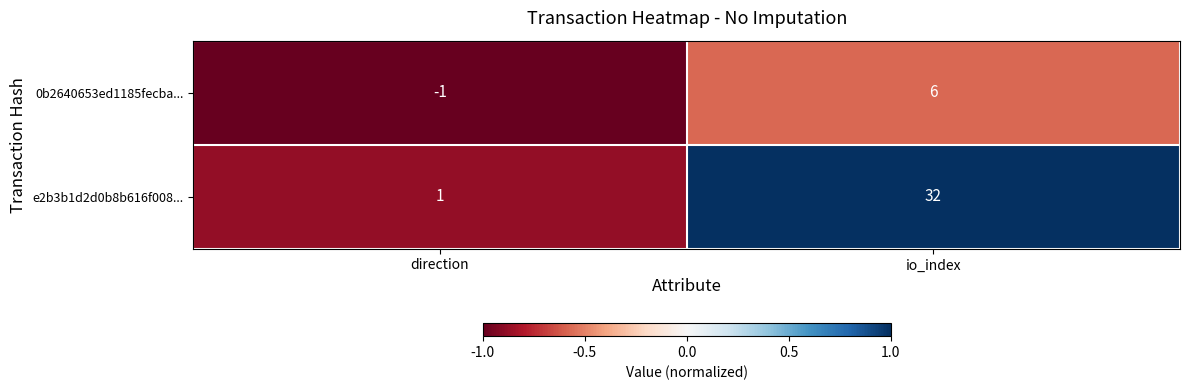

Which series changed the most between direction and io_index?

e2b3b1d2d0b8b616f008...